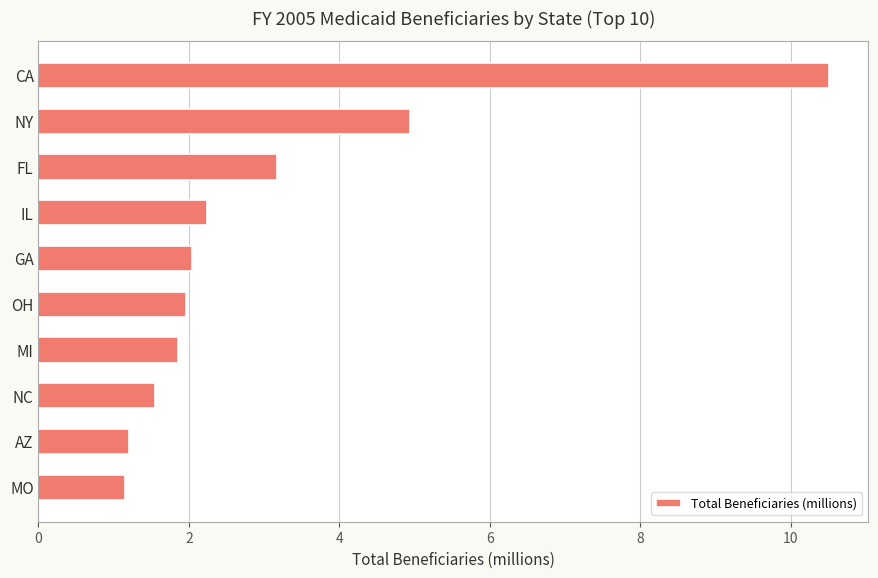

Approximately how many times larger is the value at MO compared to OH?

0.6